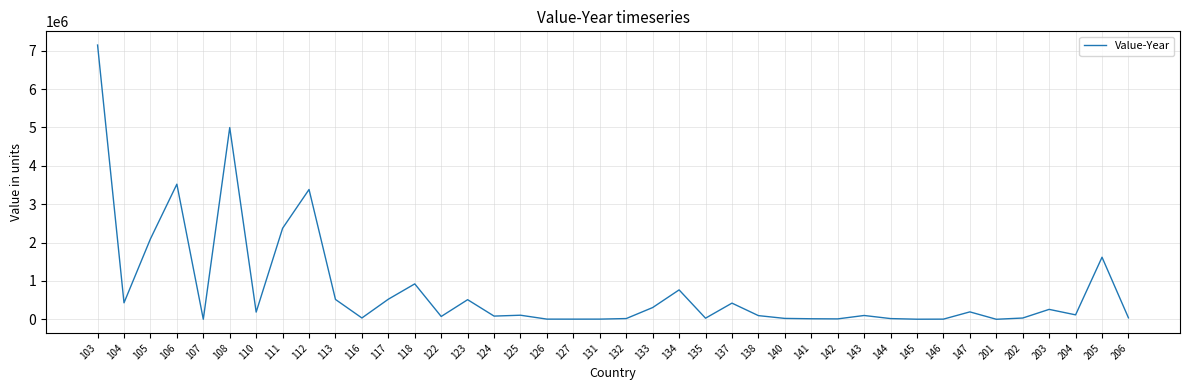

At which category does the chart reach its peak across all series?

103